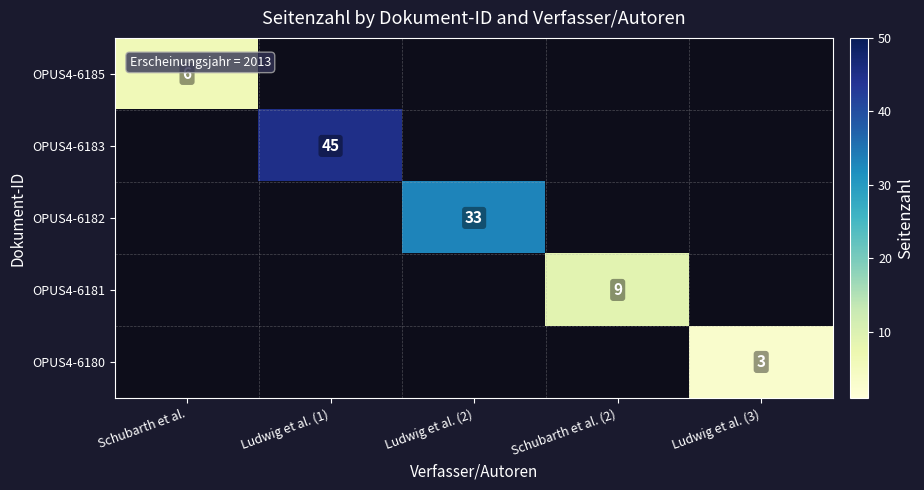

At how many categories does at least one series exceed 29?

2